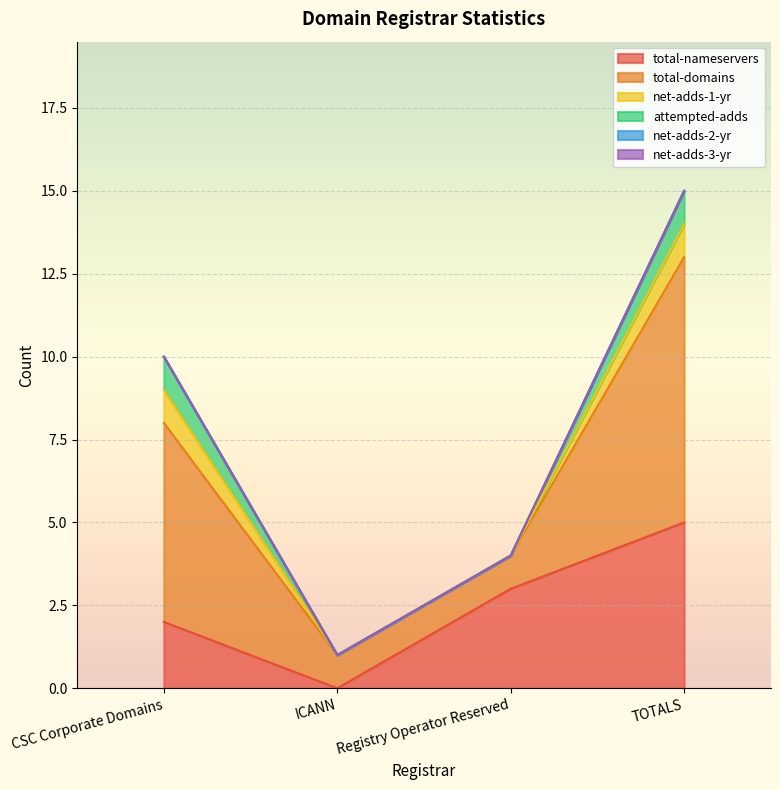

The value of attempted-adds at TOTALS is 1. True or false?

True